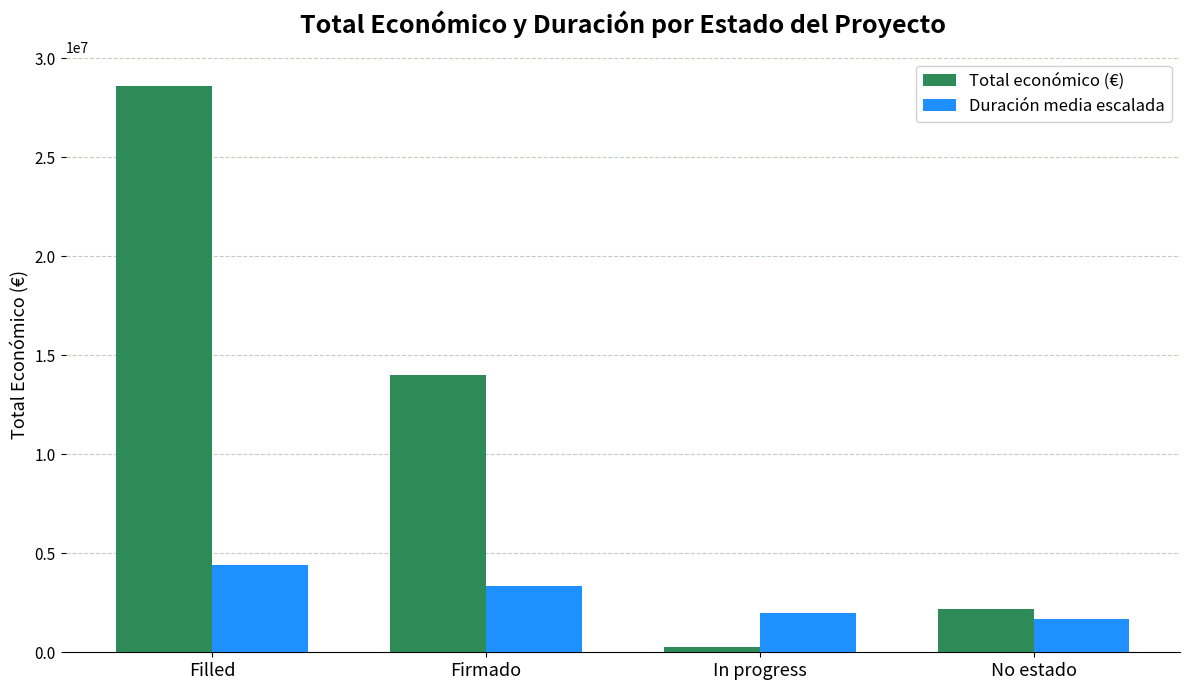

Which series has the widest spread of values?

Total económico (€)